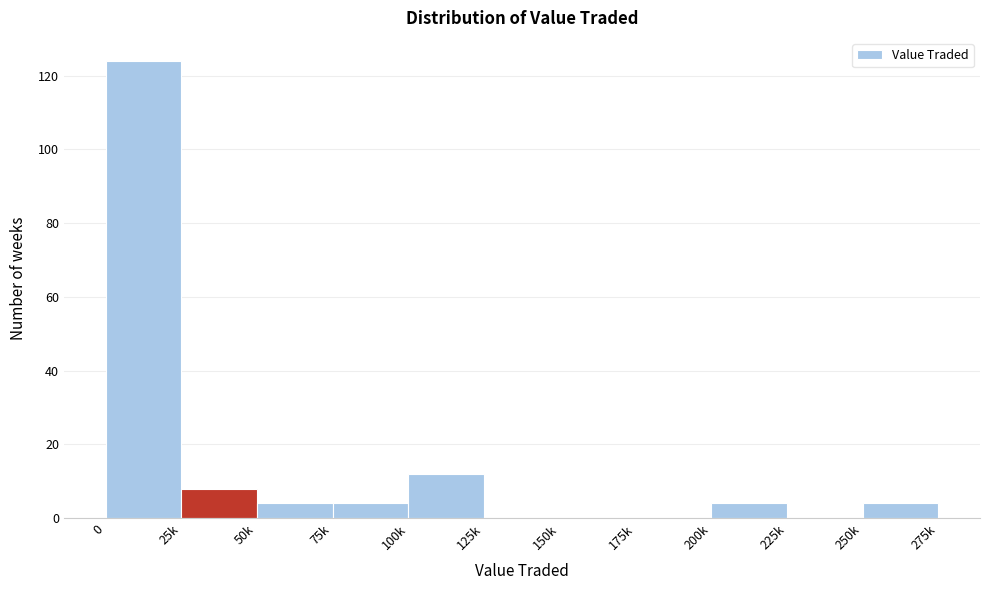

Reading left to right, extract all data points from this chart.

0=124	25k=8	50k=4	75k=4	100k=12	125k=0	150k=0	175k=0	200k=4	225k=0	250k=4